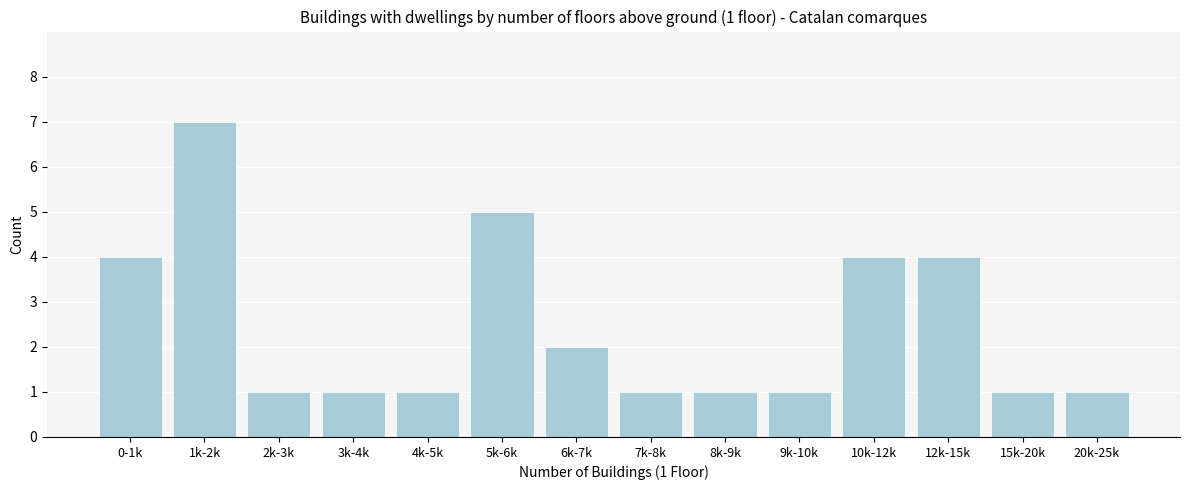

Reading left to right, transcribe all the data shown in this chart.

4	7	1	1	1	5	2	1	1	1	4	4	1	1